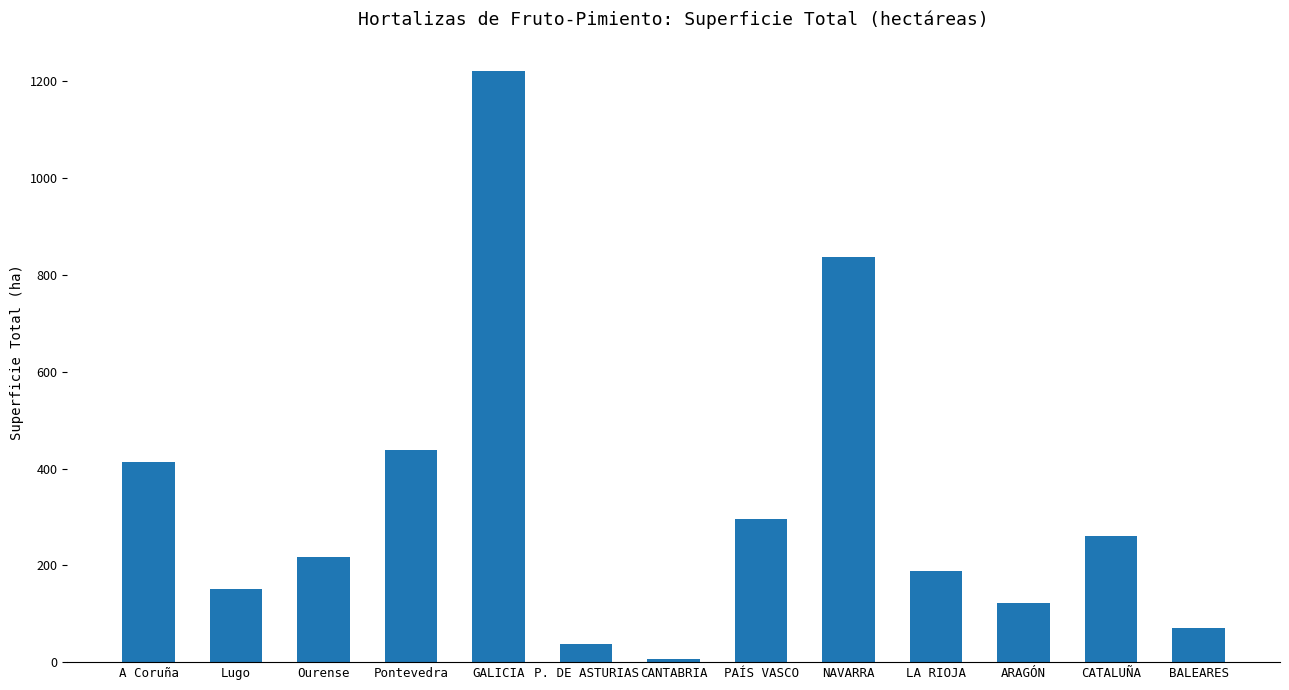

Reading right to left, what are all the values shown in this chart?

BALEARES=71	CATALUÑA=261	ARAGÓN=122	LA RIOJA=189	NAVARRA=838	PAÍS VASCO=296	CANTABRIA=7	P. DE ASTURIAS=38	GALICIA=1222	Pontevedra=439	Ourense=217	Lugo=152	A Coruña=414